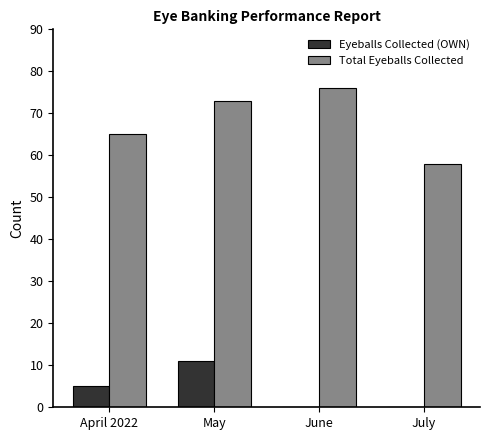

Reading left to right, transcribe all the data shown in this chart.

Eyeballs Collected (OWN): 5	11	0	0
Total Eyeballs Collected: 65	73	76	58